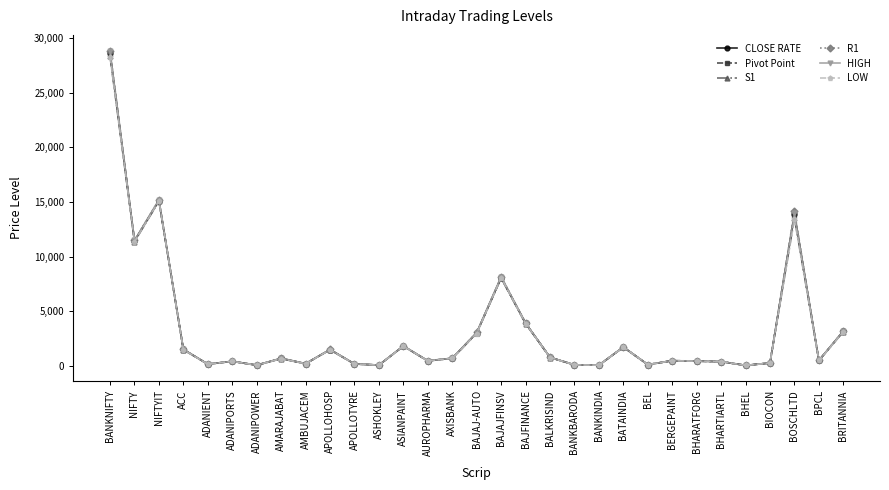

The value of R1 at NIFTYIT is 15184.0. True or false?

True